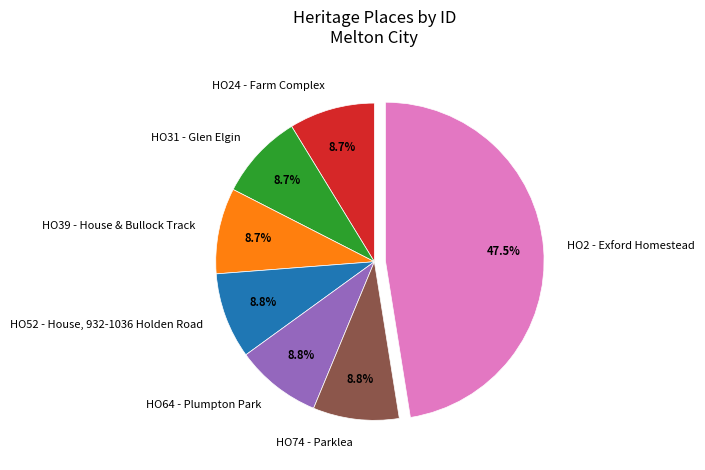

Is there any slice that represents more than half of the pie?

No